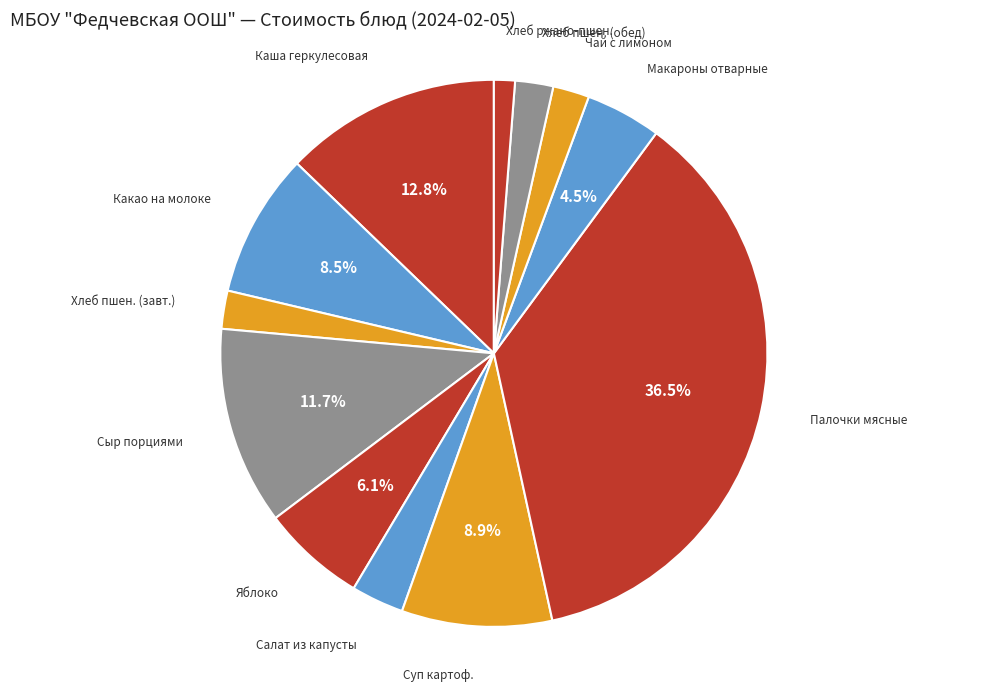

What is the smallest slice in the pie chart?

Хлеб ржано-пшеничный